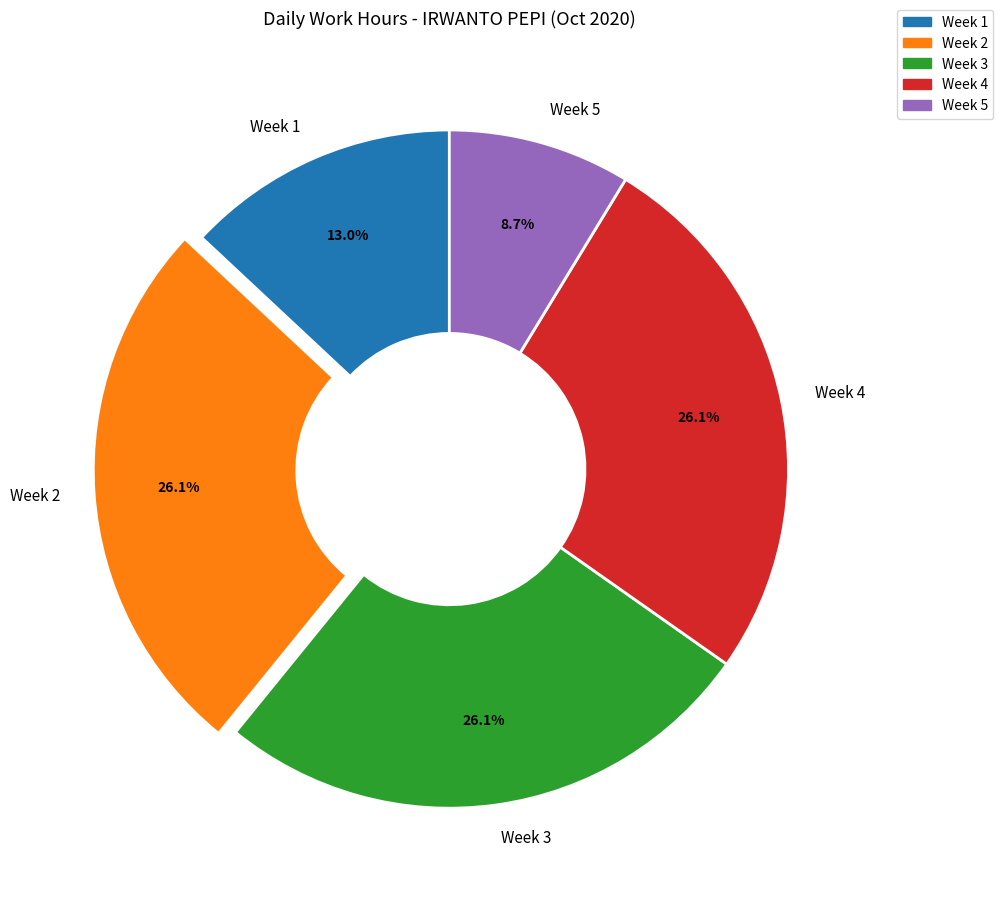

Does Week 3 account for over 50% of the chart?

No